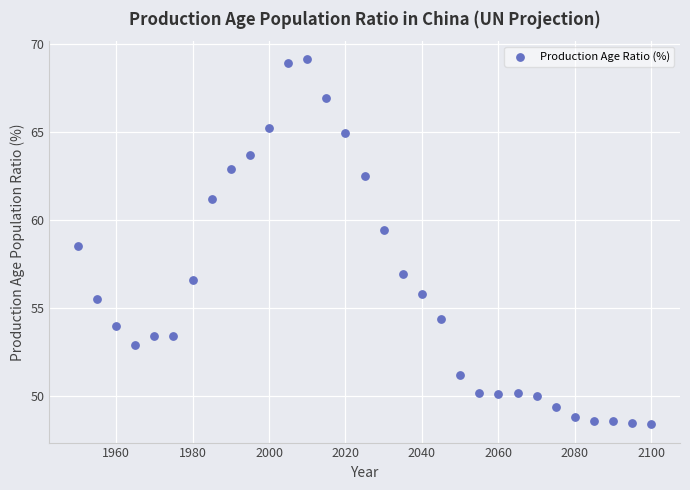

What Y value in the scatter plot is closest to 58?

58.5